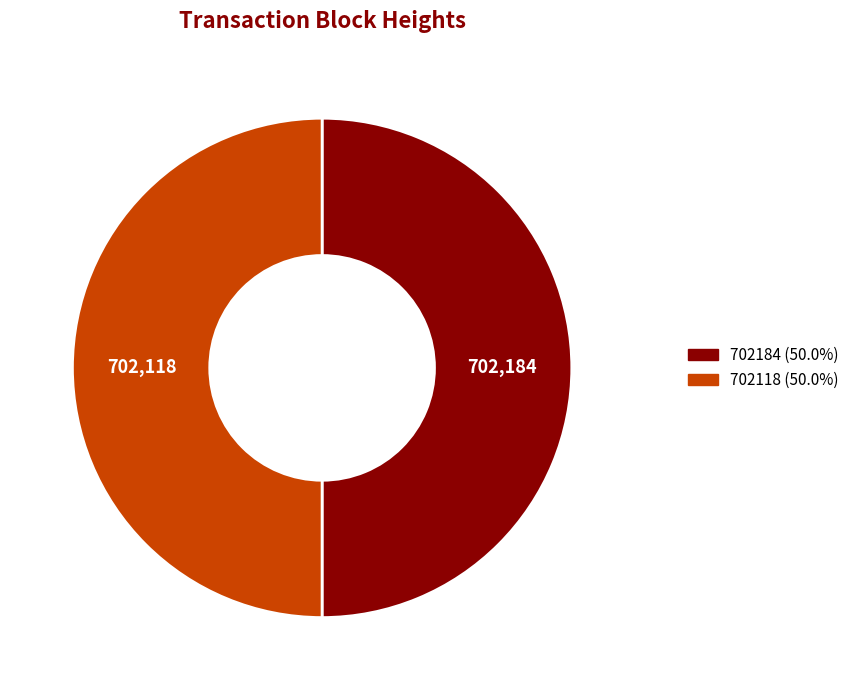

Do 702118 and 702184 together represent more than half of the pie?

Yes